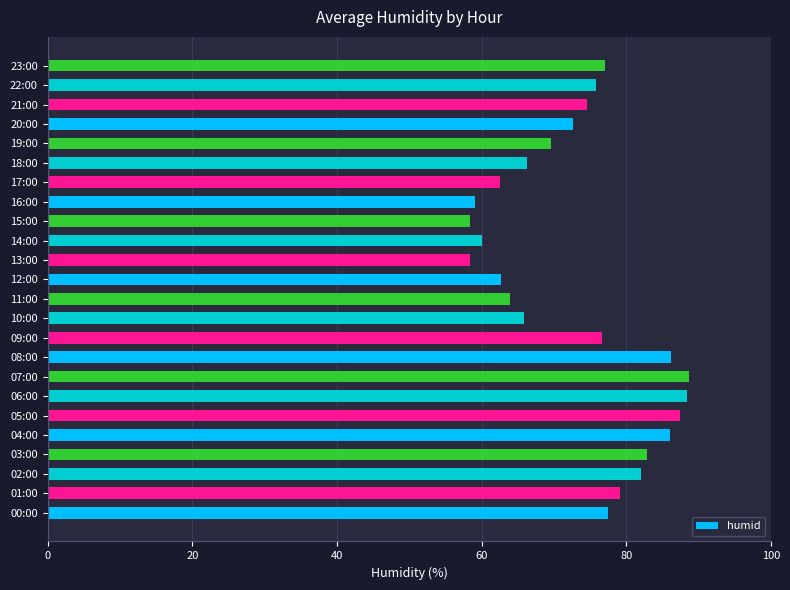

The value at 06:00 is 88.4. True or false?

True